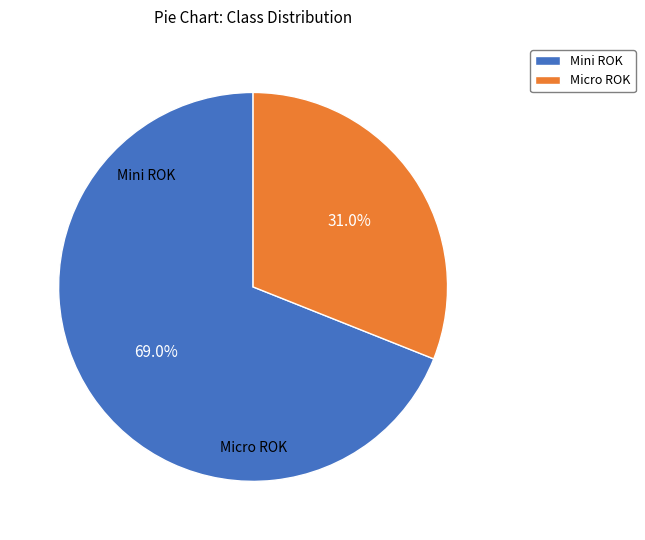

Does Micro ROK account for over 50% of the chart?

No